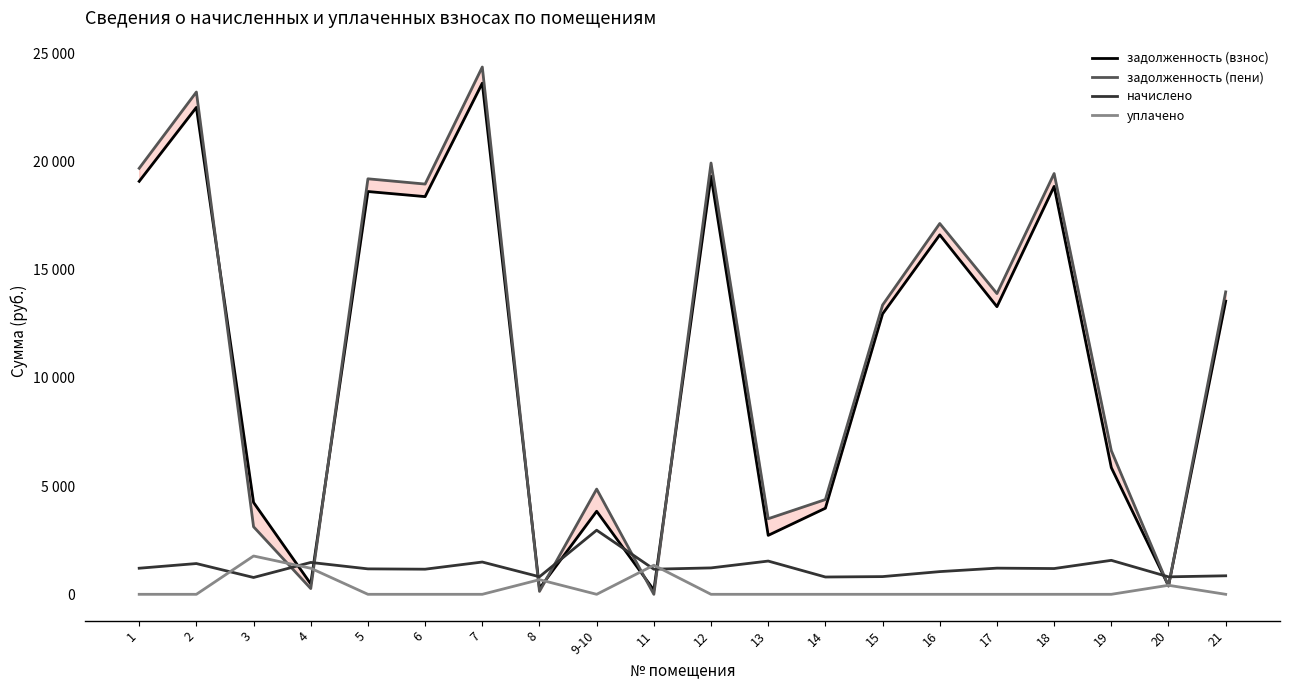

True or false: уплачено has more than 1 interior local peaks.

True